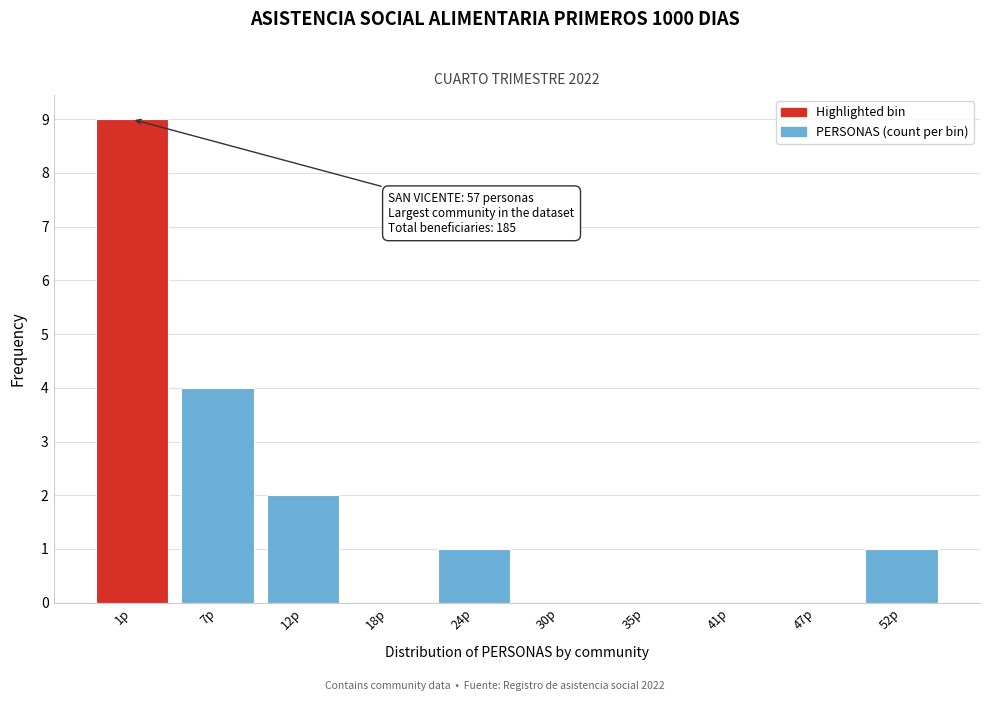

Reading left to right, extract all data points from this chart.

1p=9	7p=4	12p=2	18p=0	24p=1	30p=0	35p=0	41p=0	47p=0	52p=1